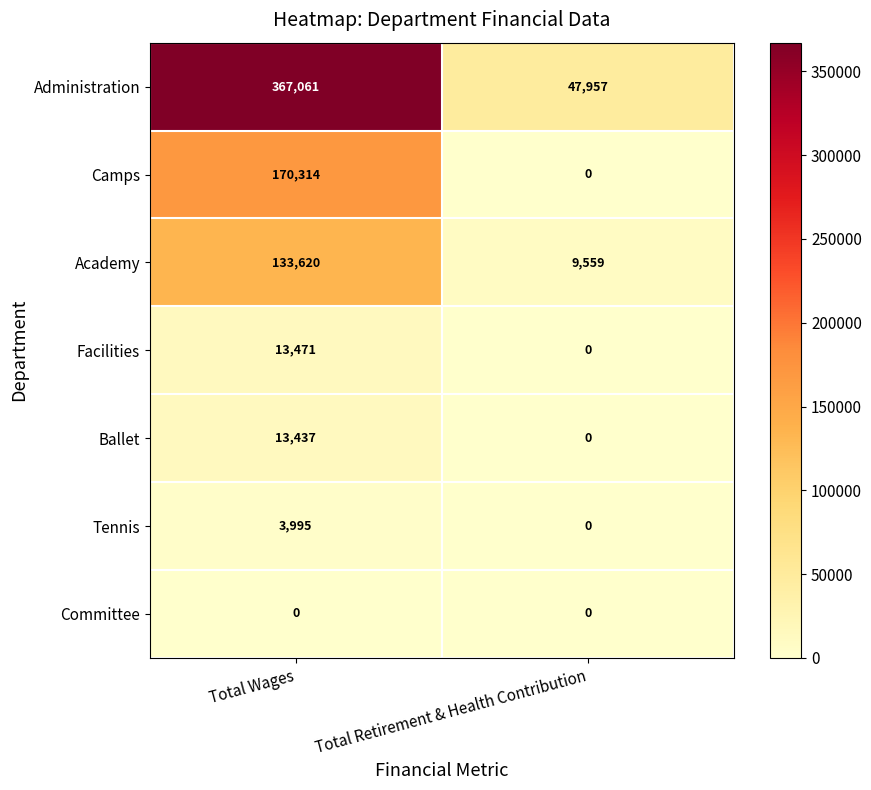

Is it true that Academy equals 133620 at Total Wages?

True